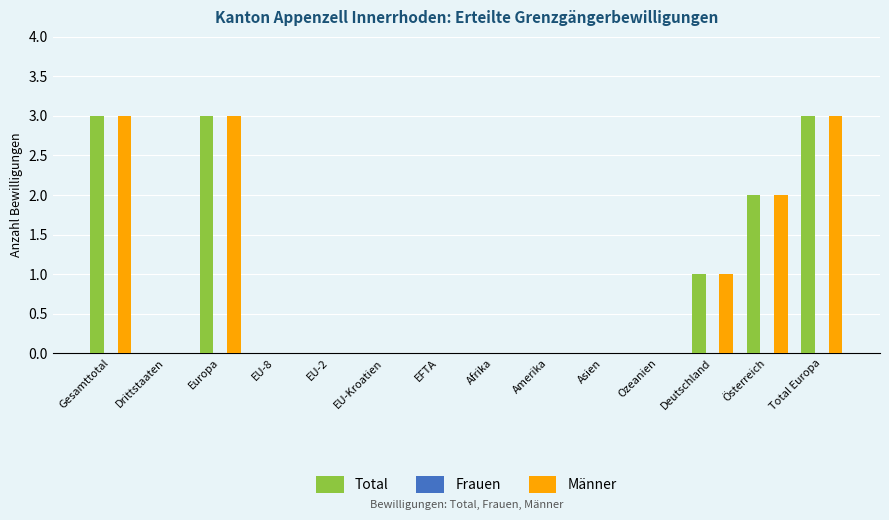

Is the value of Total at Deutschland greater than the value of Männer at Total Europa?

No